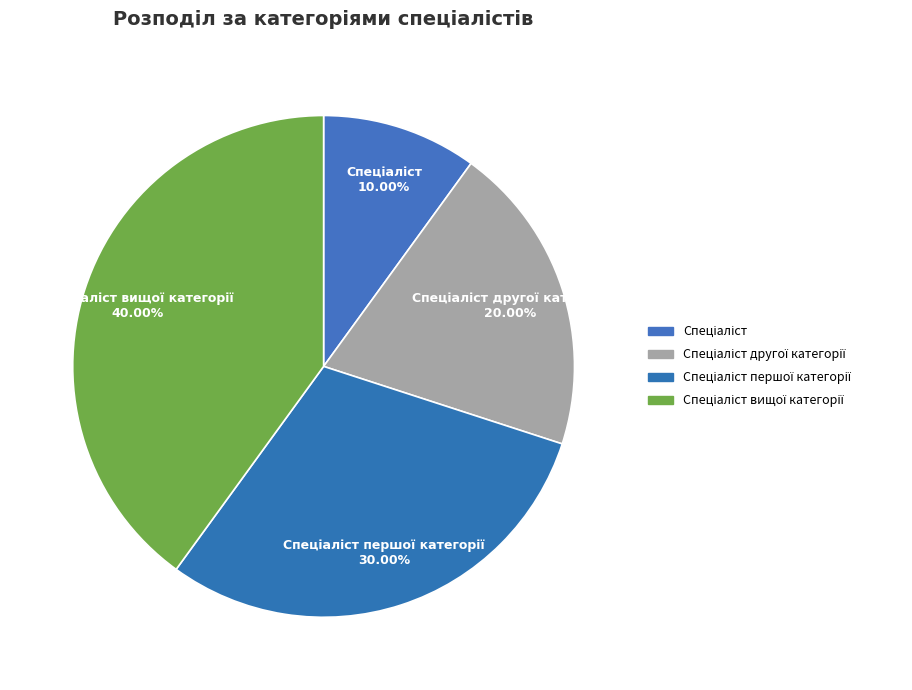

Rank the categories by value from lowest to highest.

Спеціаліст, Спеціаліст другої категорії, Спеціаліст першої категорії, Спеціаліст вищої категорії